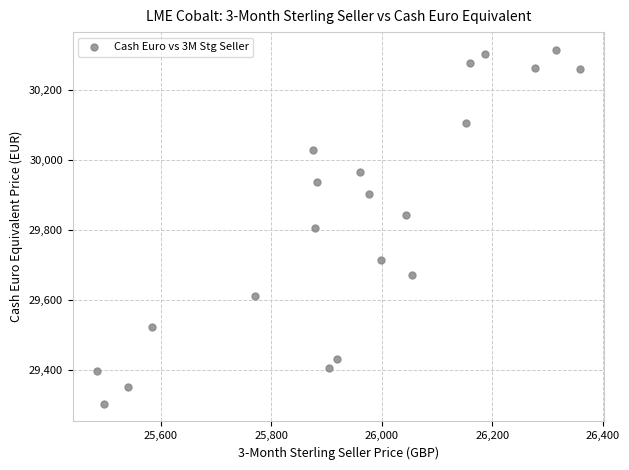

What is the range of Y values (max minus min)?

1012.0